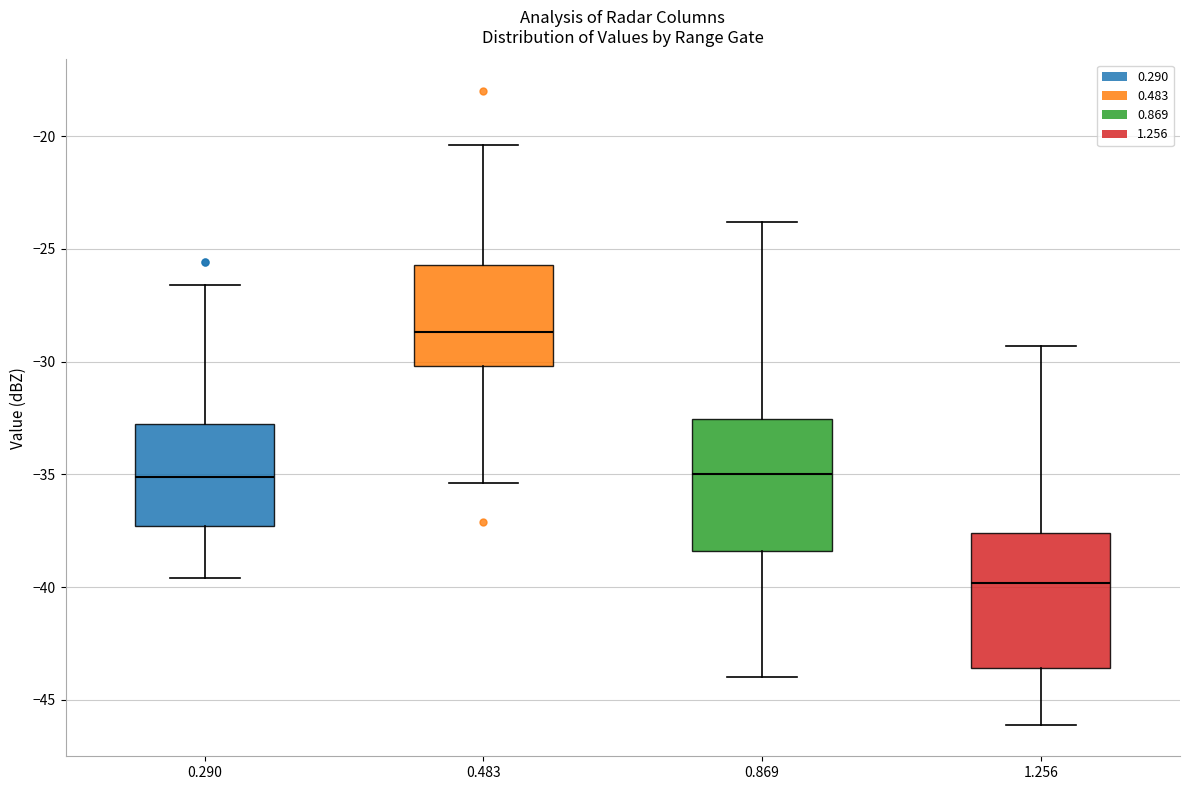

Where is the lower edge of the box at x = 1.256 on the y-axis? The values are not printed on the chart, so give them approximately, as read against the axis.

-43.5